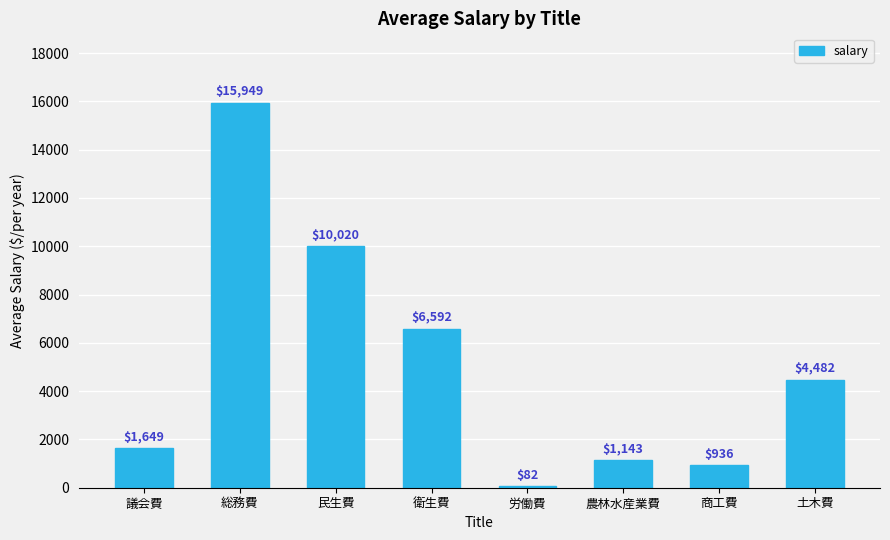

Which category has the lowest value across all series?

労働費